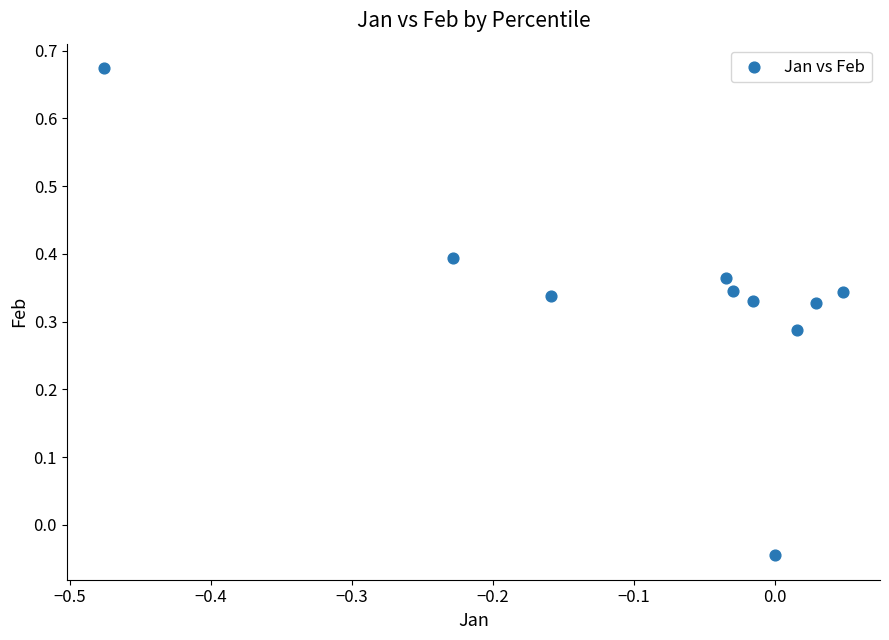

What is the range of X values (max minus min)?

0.5